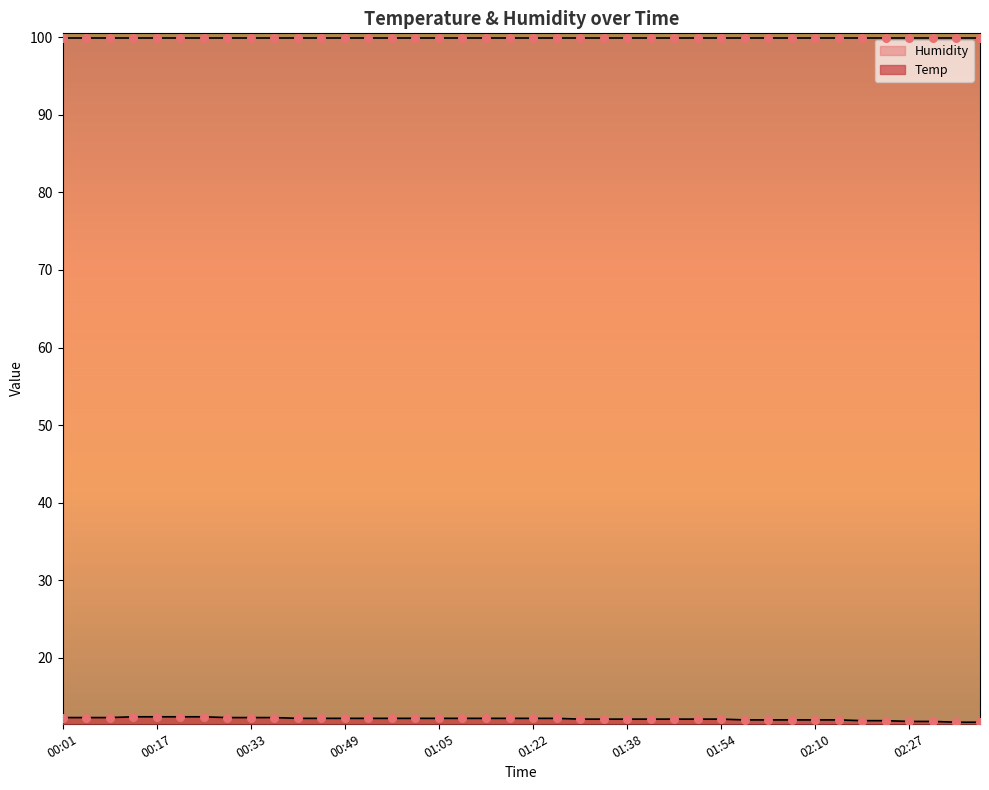

What is the change in value from 01:42 to 02:02?

-0.1